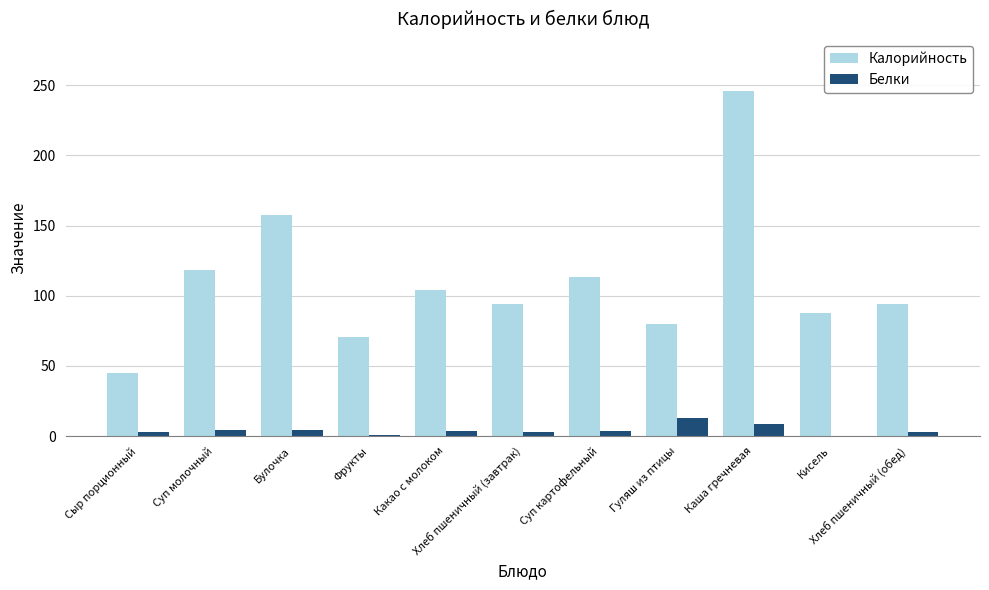

How many series are shown in this chart?

2